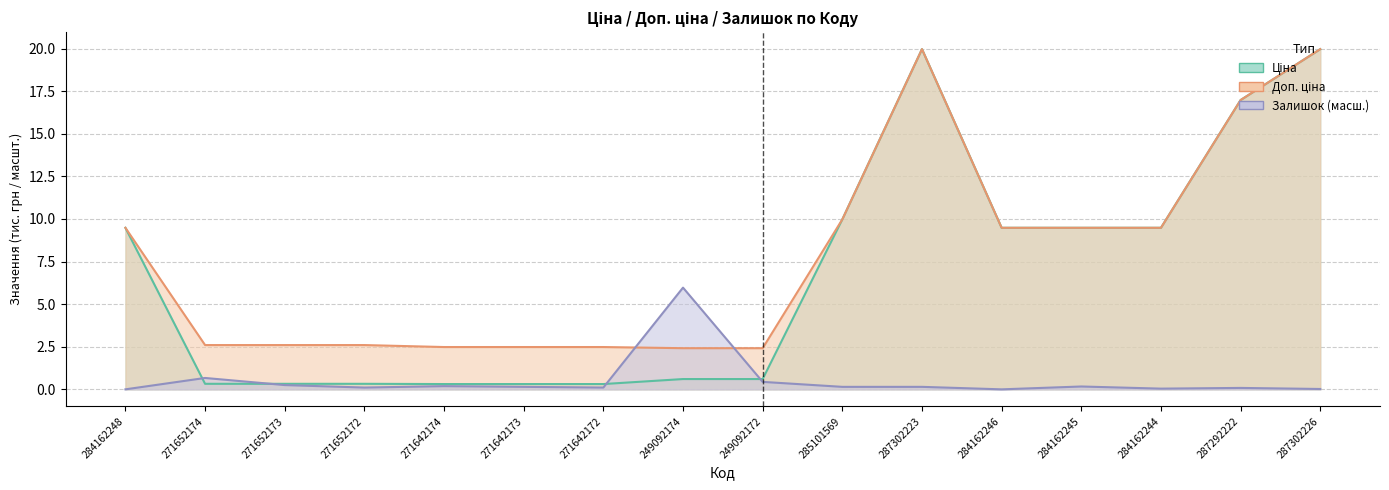

Rank the series by their maximum value, from lowest to highest.

Залишок, Ціна, Доп. ціна